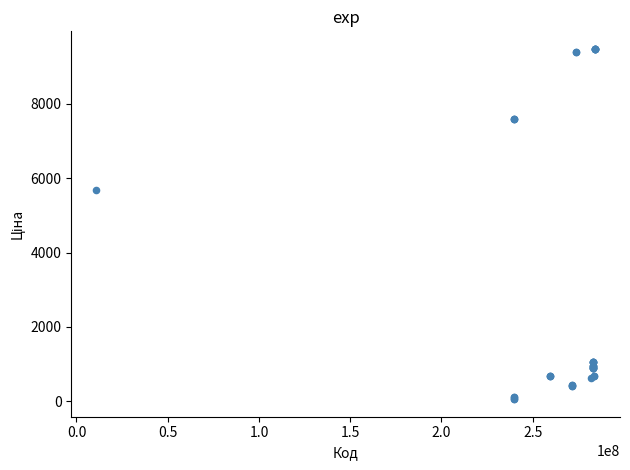

What Y value in the scatter plot is closest to 4768?

5673.8